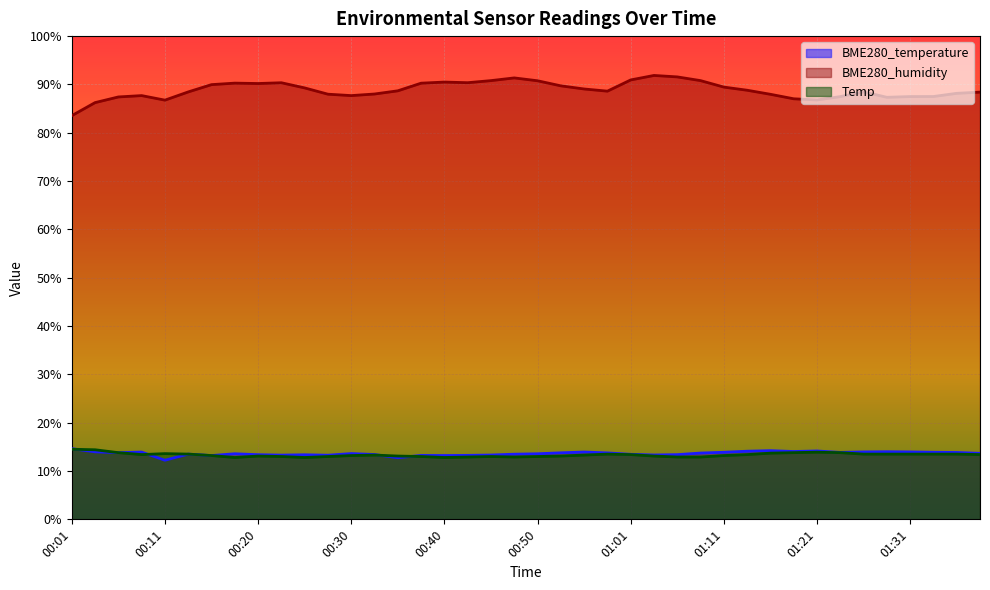

The value of BME280_humidity at 00:13 is 88.5. True or false?

True